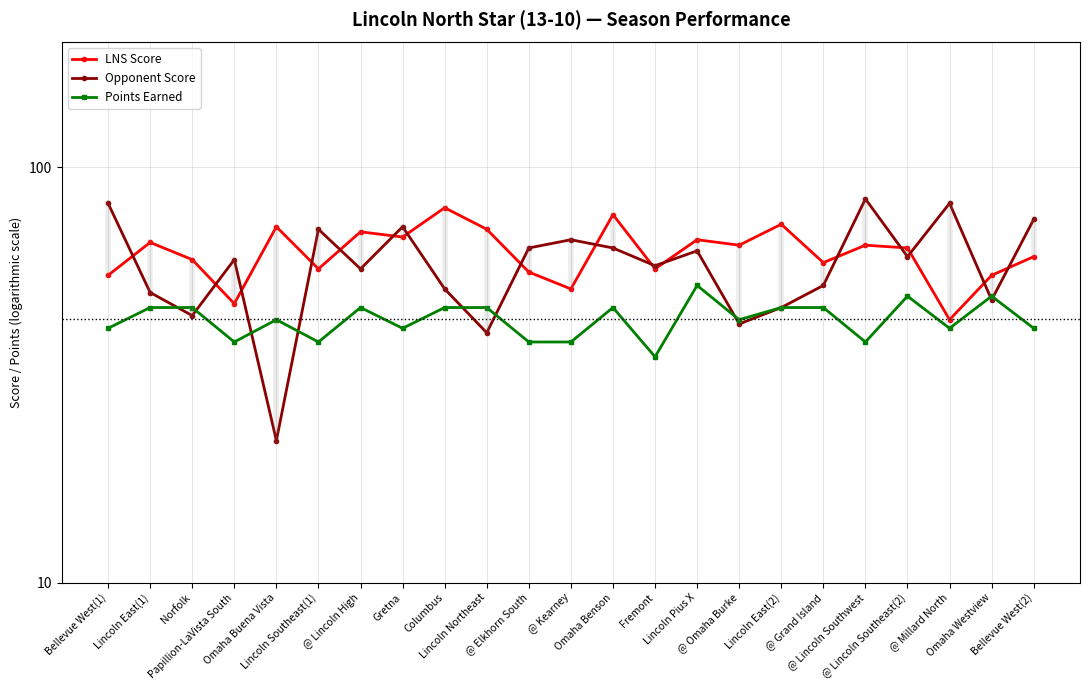

How many lines are shown in the chart?

3